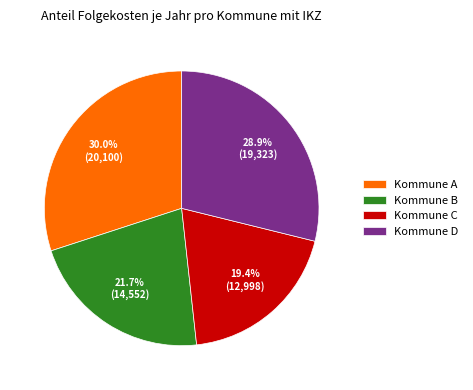

Rank the categories by value from lowest to highest.

Kommune C, Kommune B, Kommune D, Kommune A